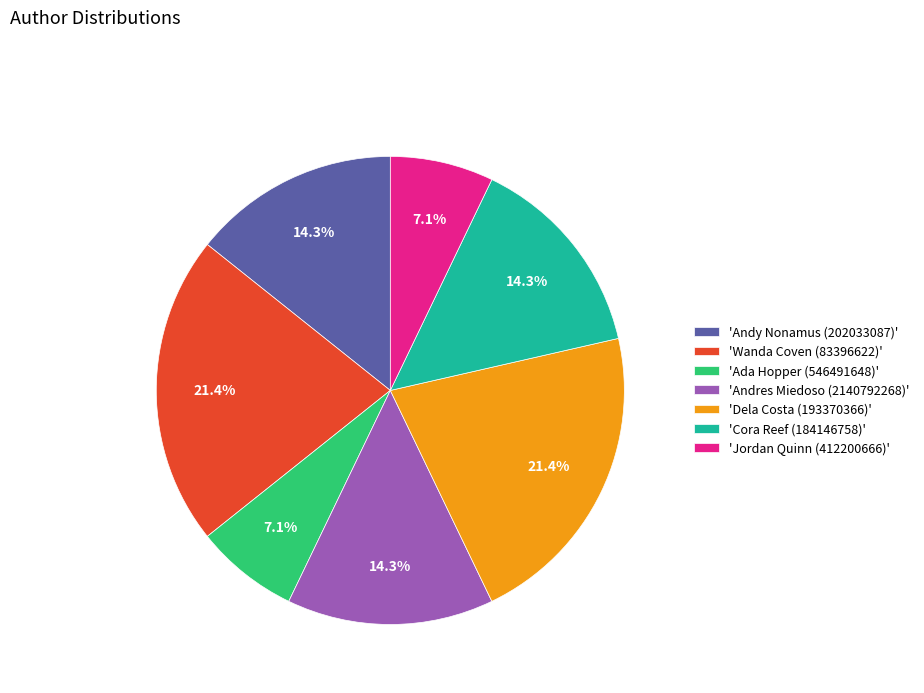

Approximately how many times larger is the value at 'Wanda Coven (83396622)' compared to 'Andres Miedoso (2140792268)'?

1.5